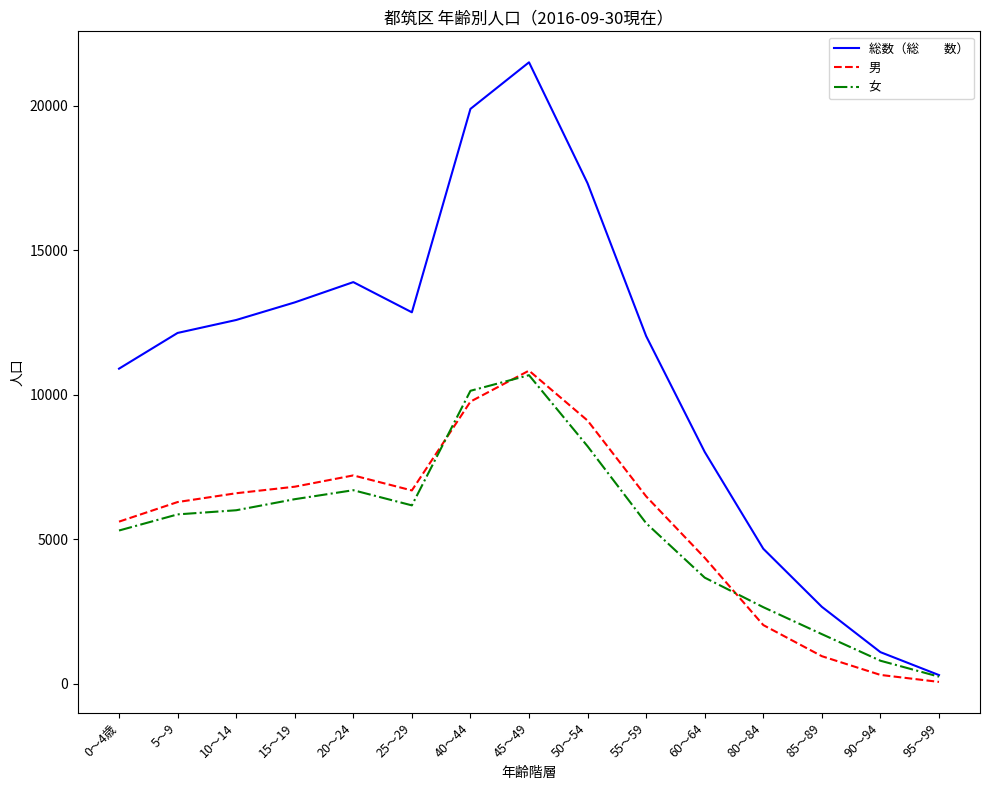

At which category is the sum across all series the highest?

45～49